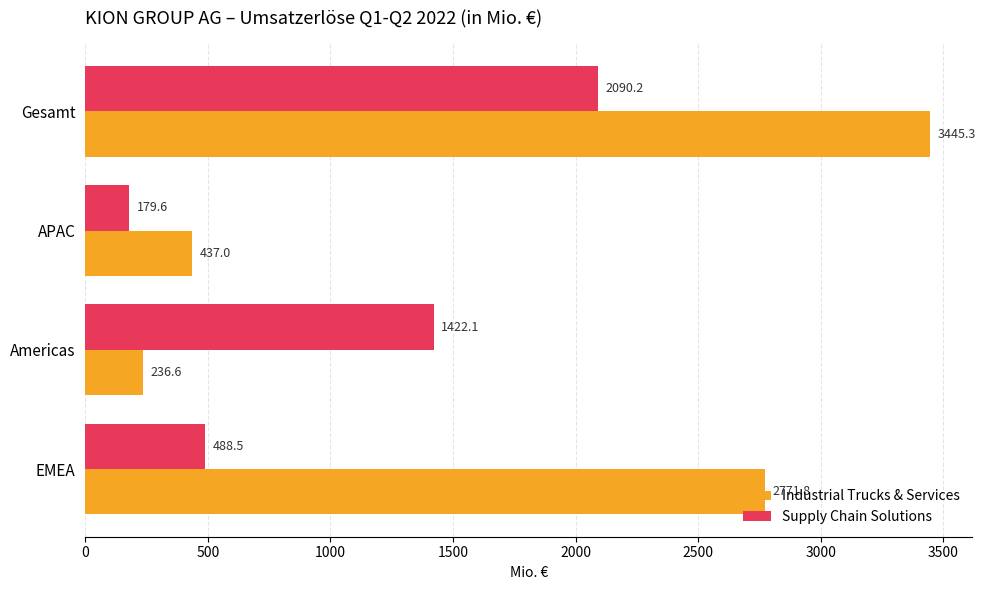

Between Americas and APAC, which series saw the biggest shift?

Supply Chain Solutions